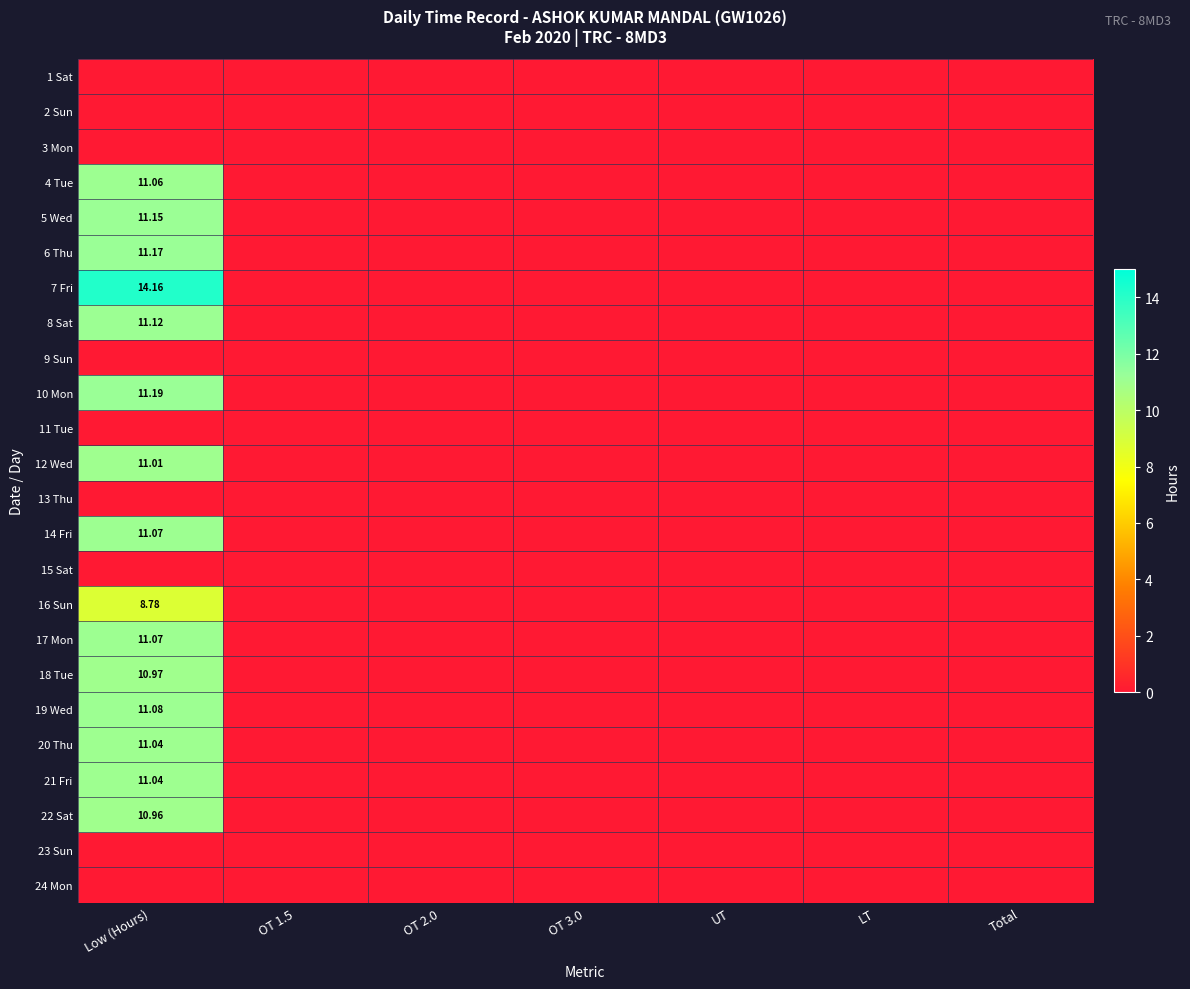

At which label does 12 Wed reach its minimum?

OT 1.5